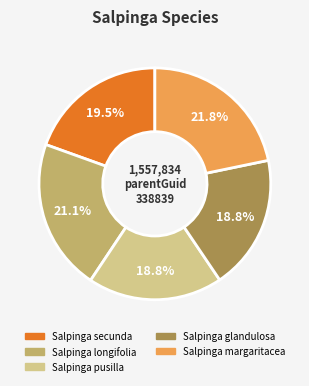

Is there a majority slice in this chart?

No